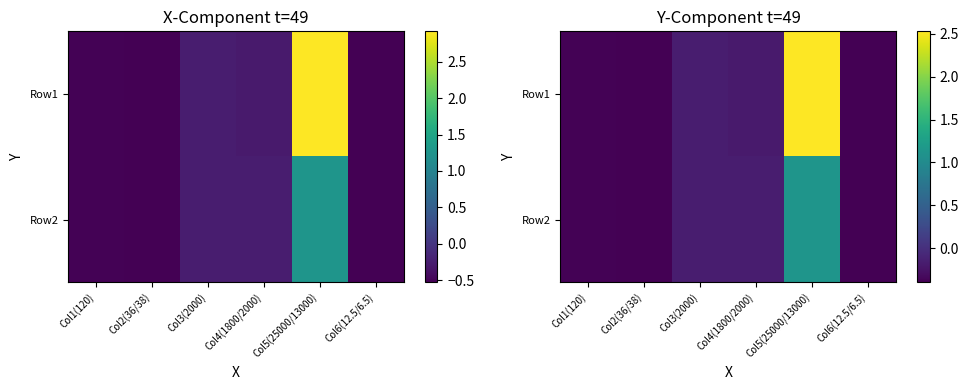

Rank the series by their maximum value, from lowest to highest.

Row2, Row1